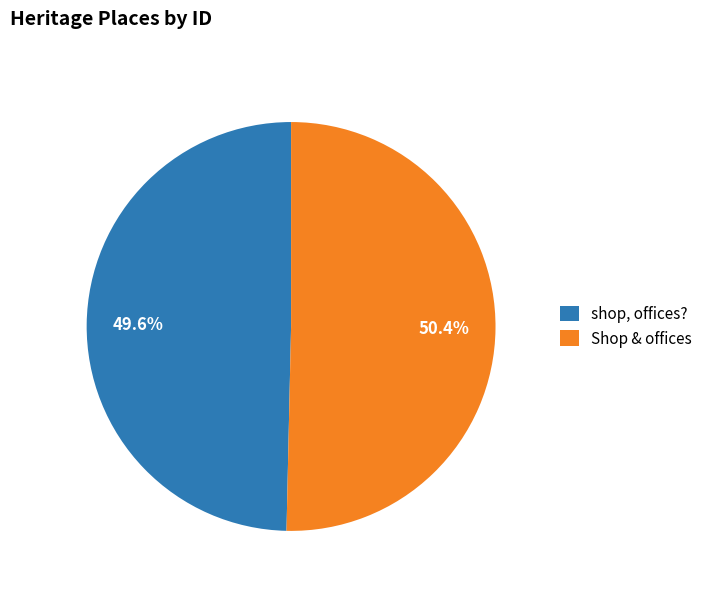

Is the sum of shop, offices? and Shop & offices greater than half?

Yes